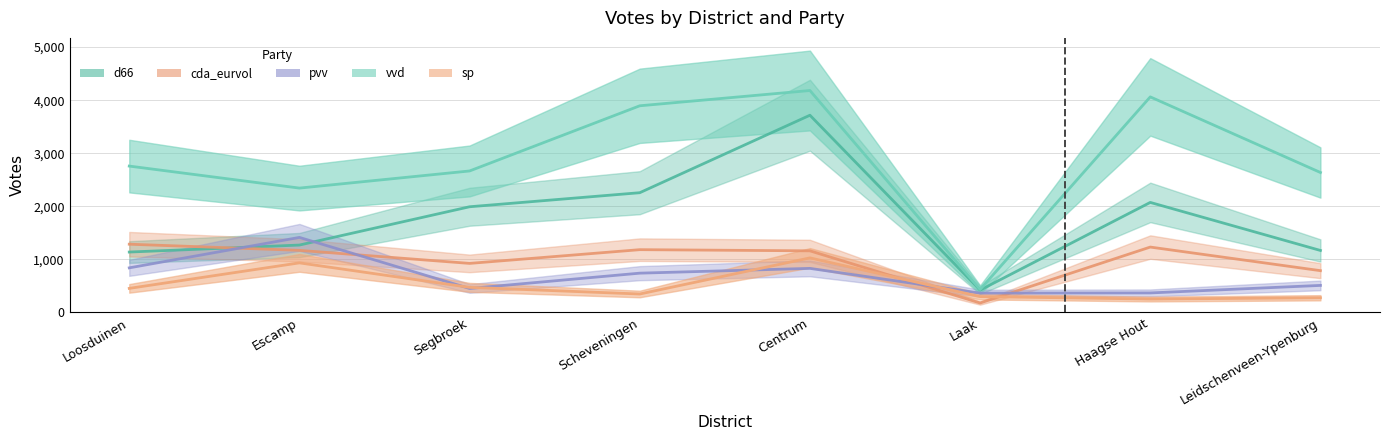

At which label does vvd reach its minimum?

Laak